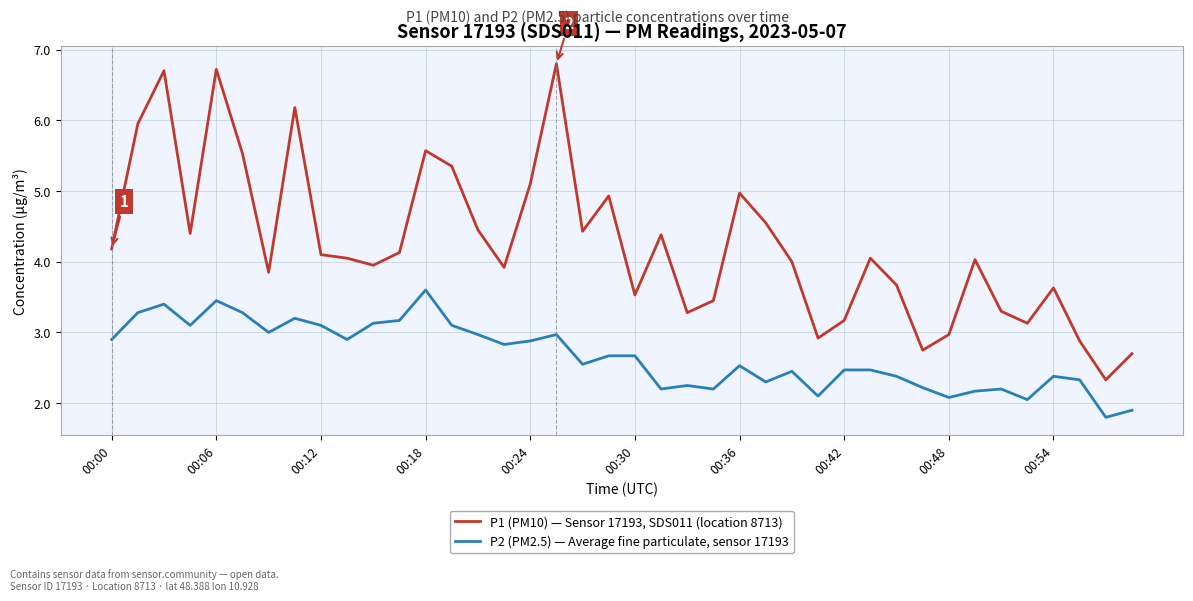

Which series has the largest range (max minus min)?

P1 (PM10) — Sensor 17193, SDS011 (location 8713)